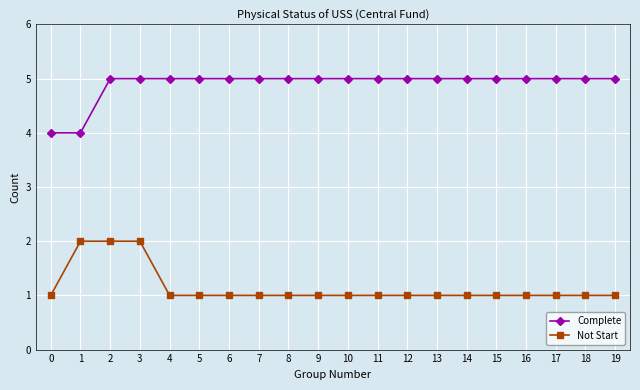

True or false: Complete and Not Start cross at least once.

False